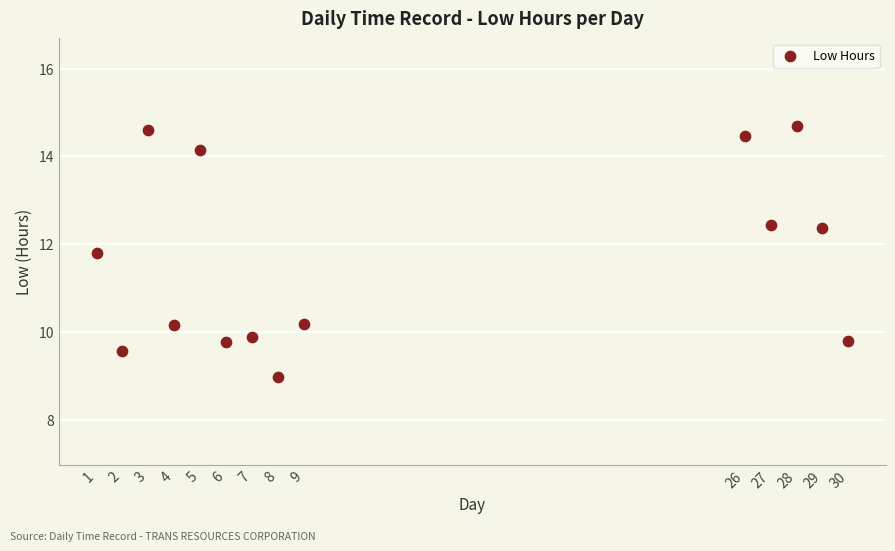

What is the range of X values (max minus min)?

29.0